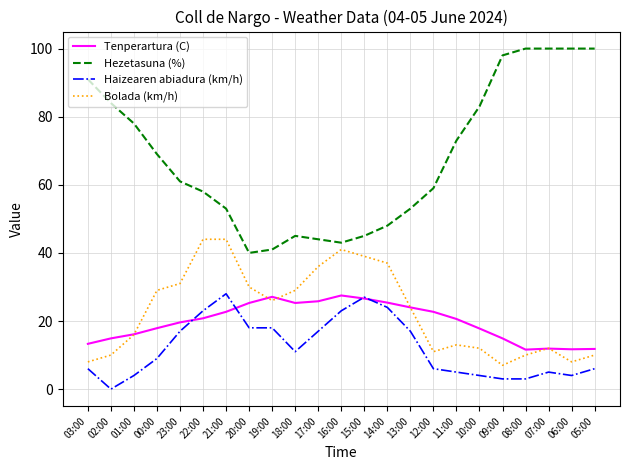

What is the spread (max minus min) of values at 13:00?

36.0